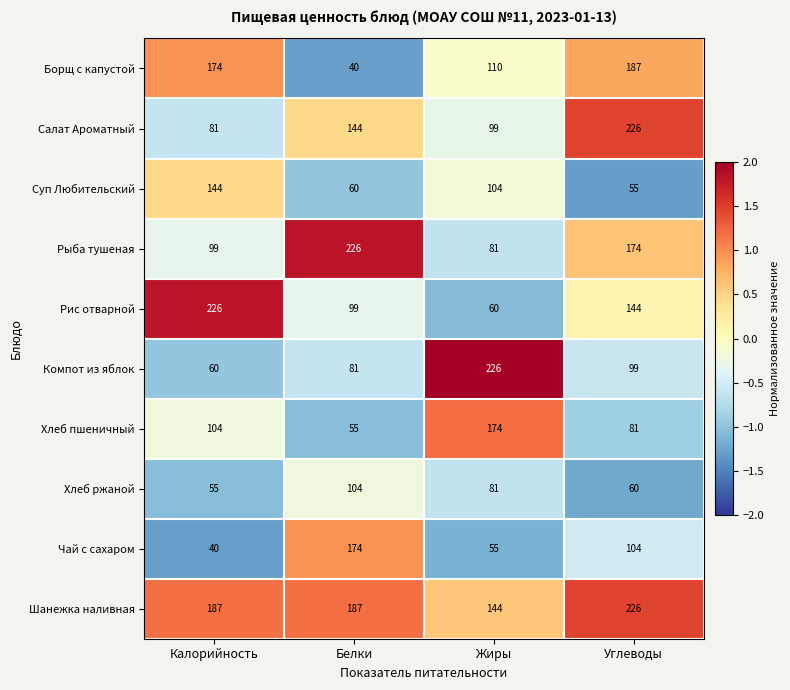

What is the difference between the Рыба тушеная values at Углеводы and Жиры?

93